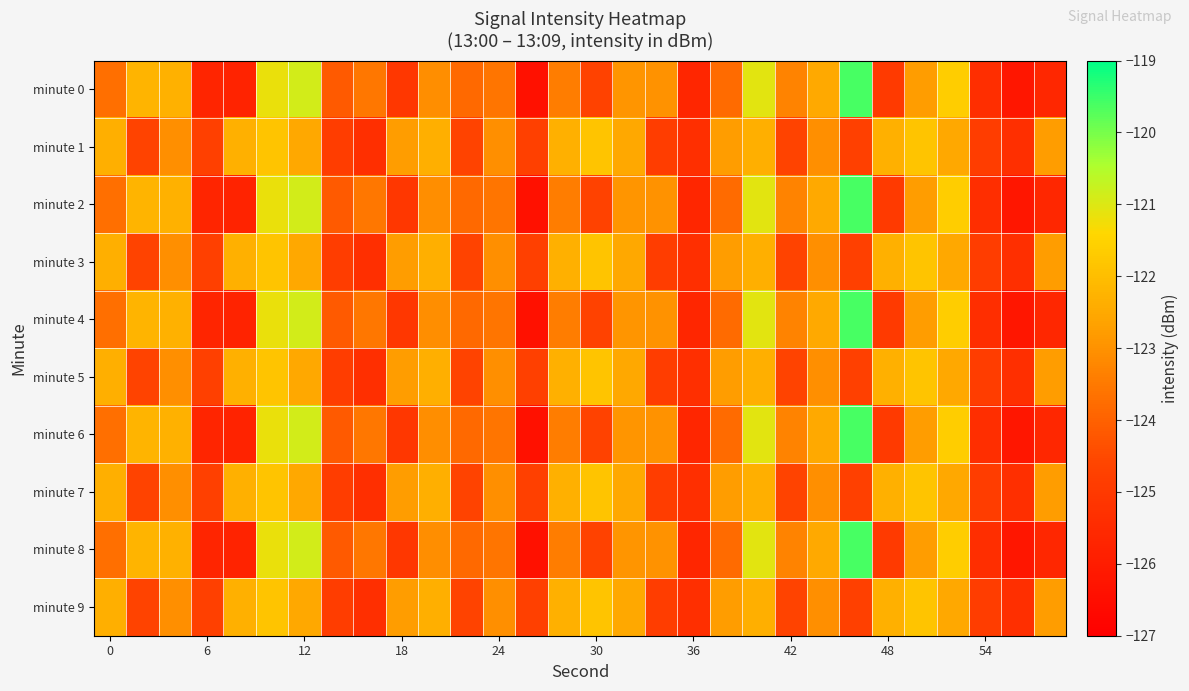

At how many categories does at least one series exceed -120?

1